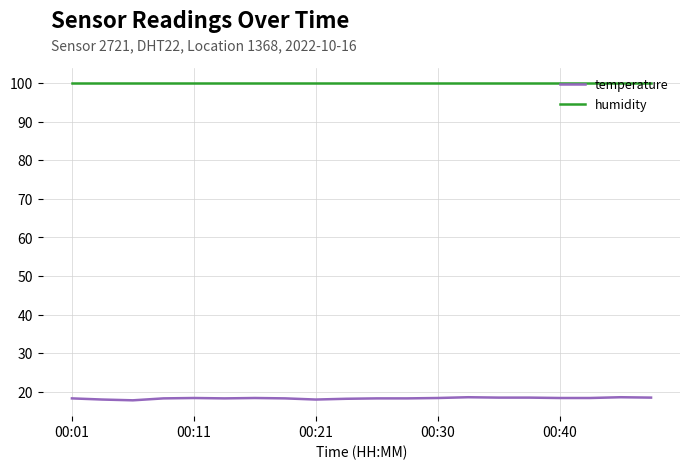

What is the minimum value shown in the chart?

17.8